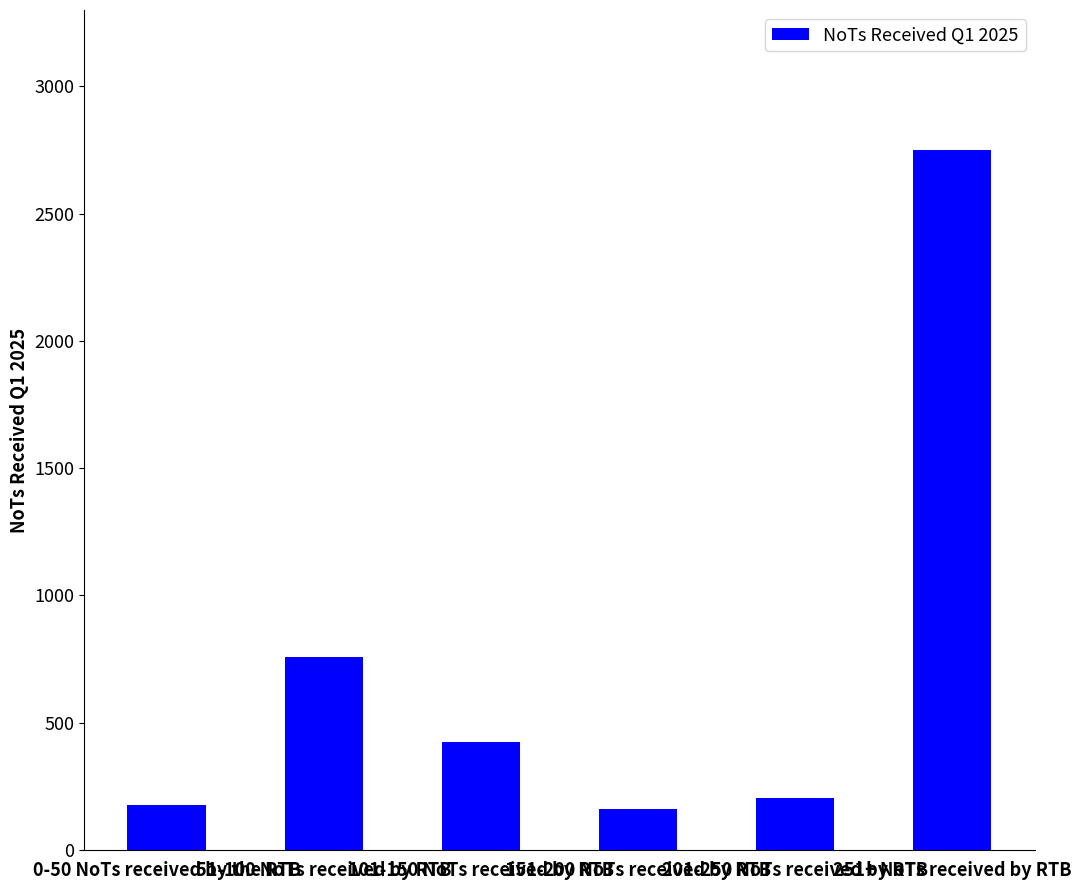

What is the change in value from 201-250 NoTs received by RTB to 251+ NoTs received by RTB?

+2546